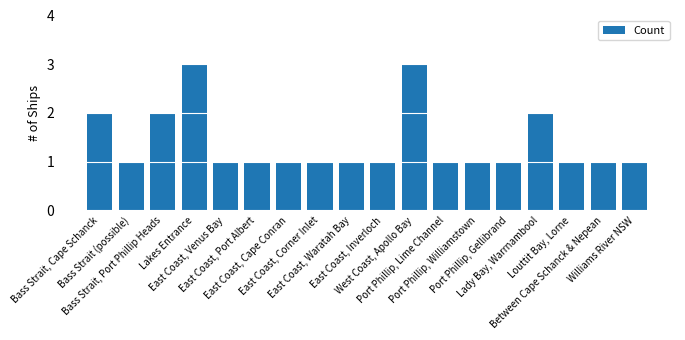

What is the greatest value displayed?

3